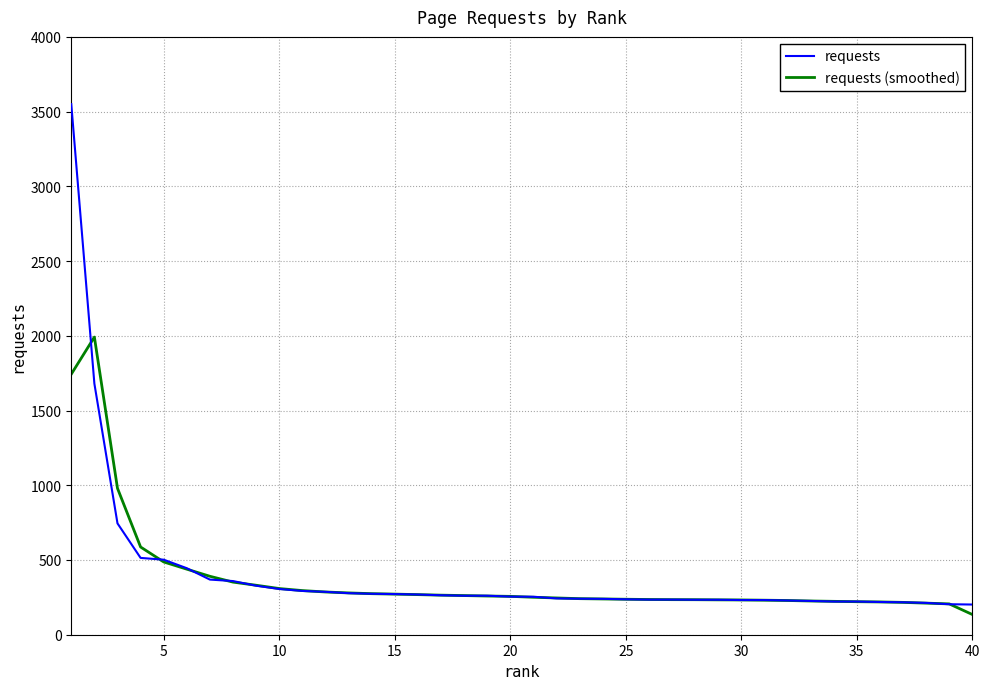

What is the maximum value for requests?

3550.0